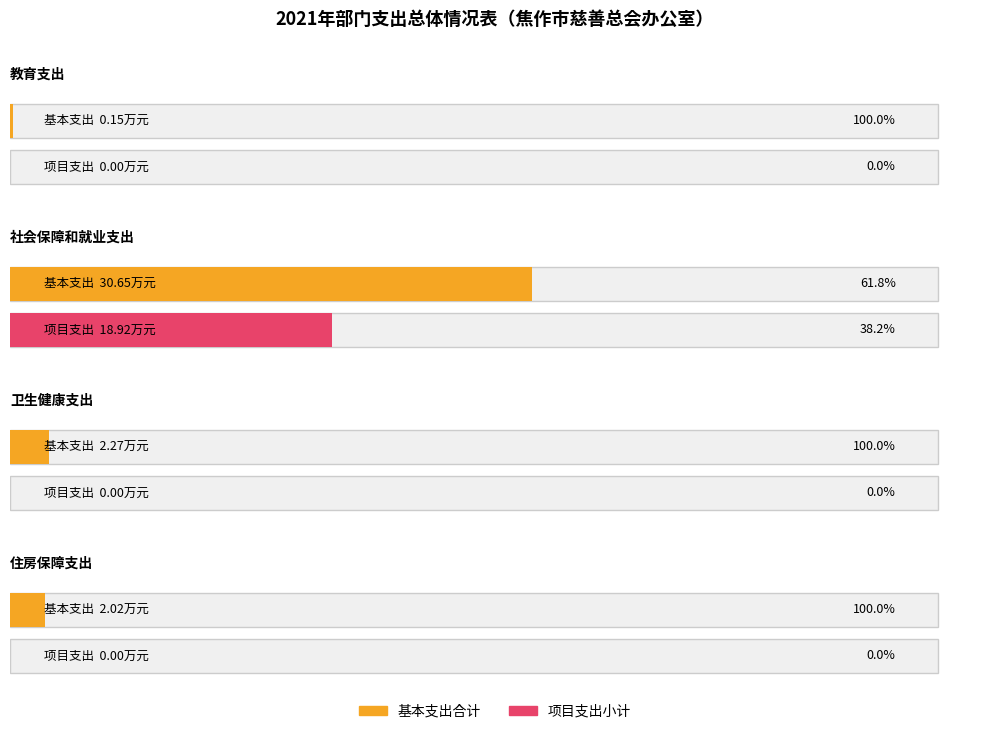

What is the label of the 3rd bar from the right?

社会保障和就业支出